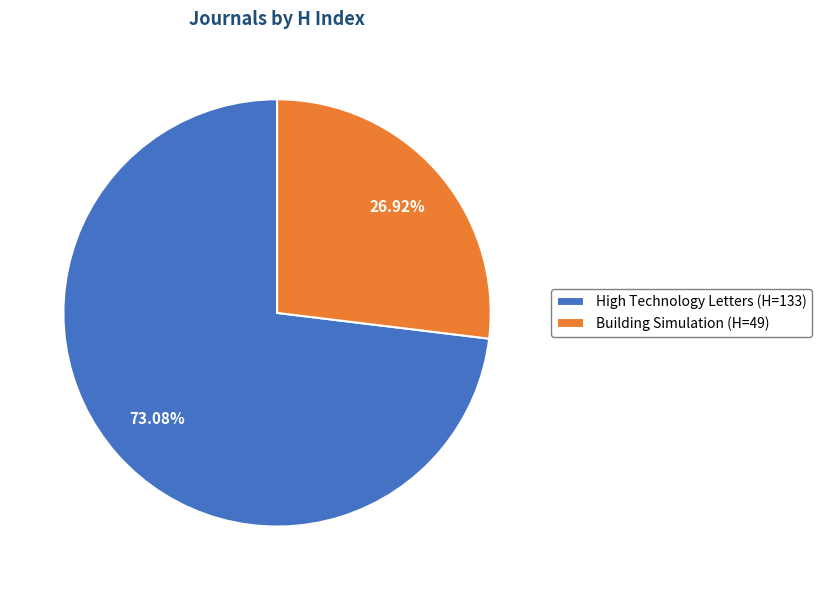

The Building Simulation slice represents 17% of the pie. True or false?

False